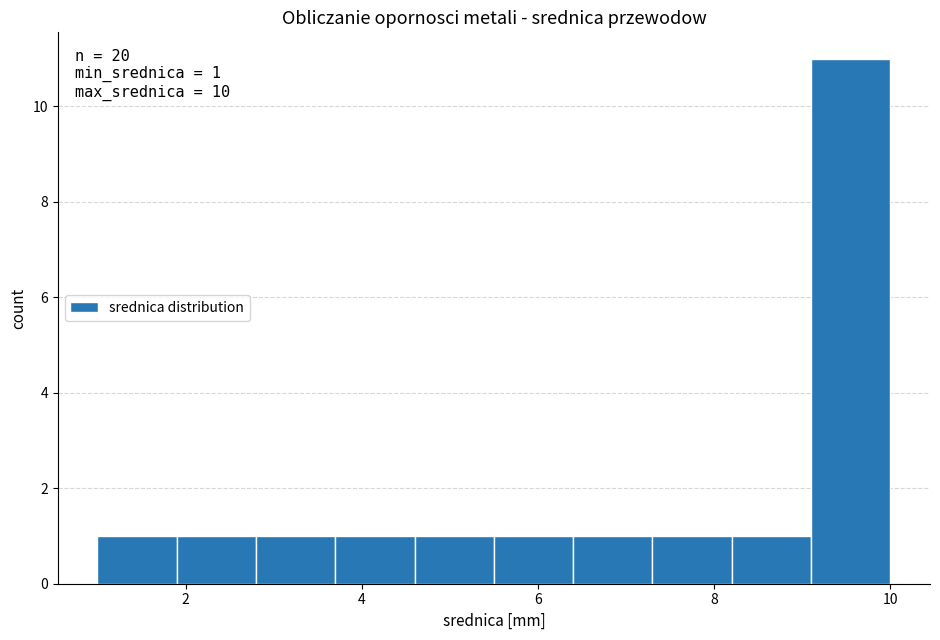

Over which range of the x-axis is the bar tallest?

9.1 to 10.0